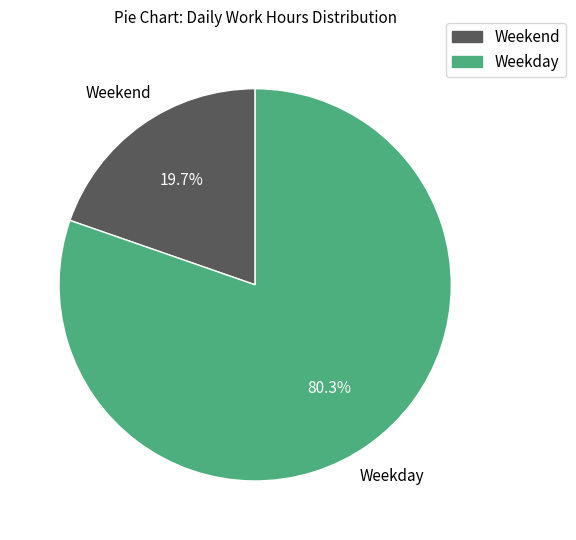

Does any single category account for the majority?

Yes